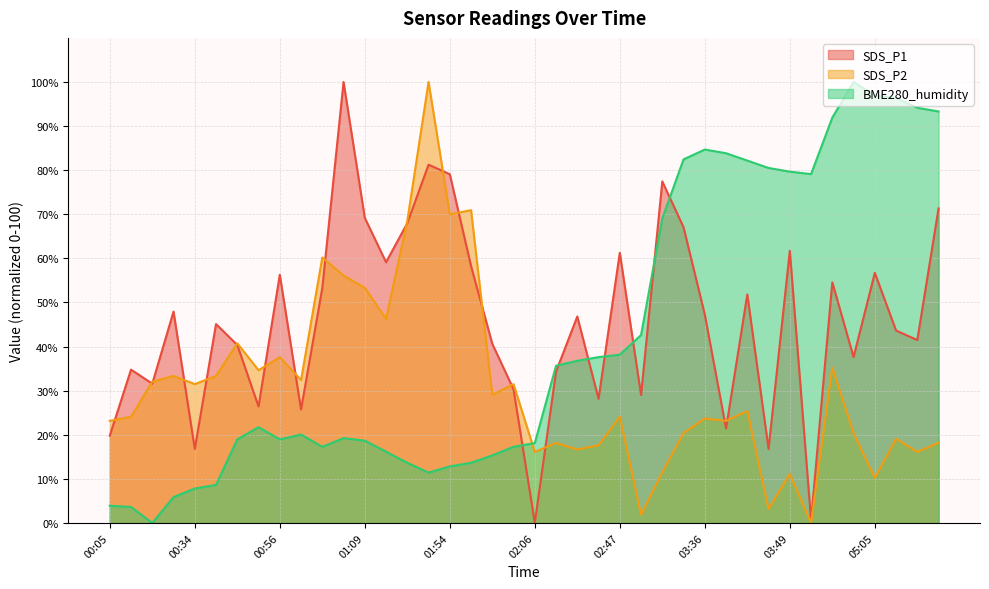

The value of BME280_humidity at 02:44 is 14.5. True or false?

False